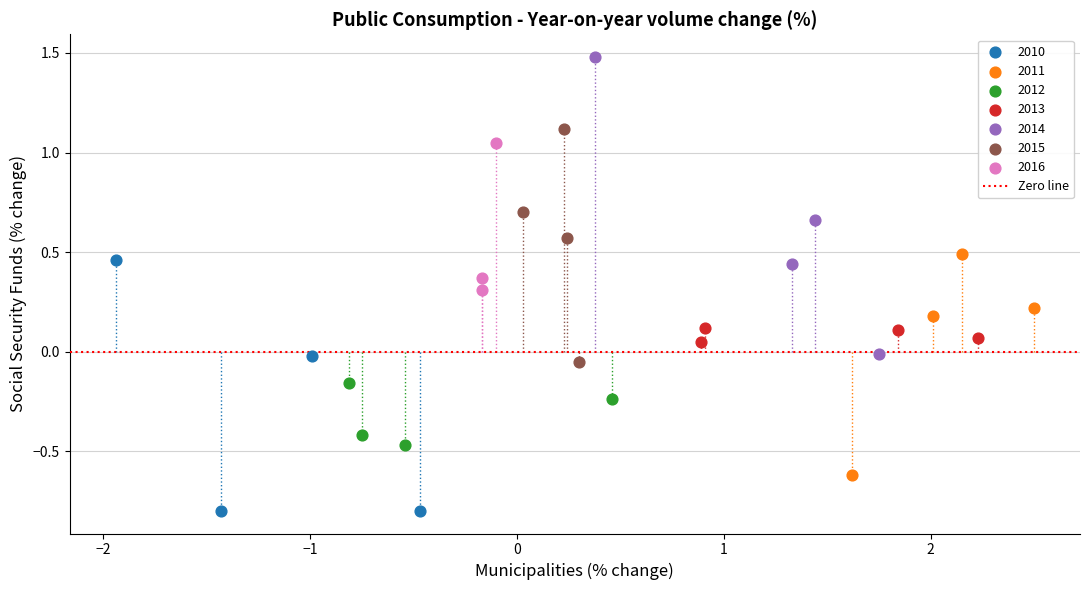

Which series reaches the minimum Y coordinate?

2010